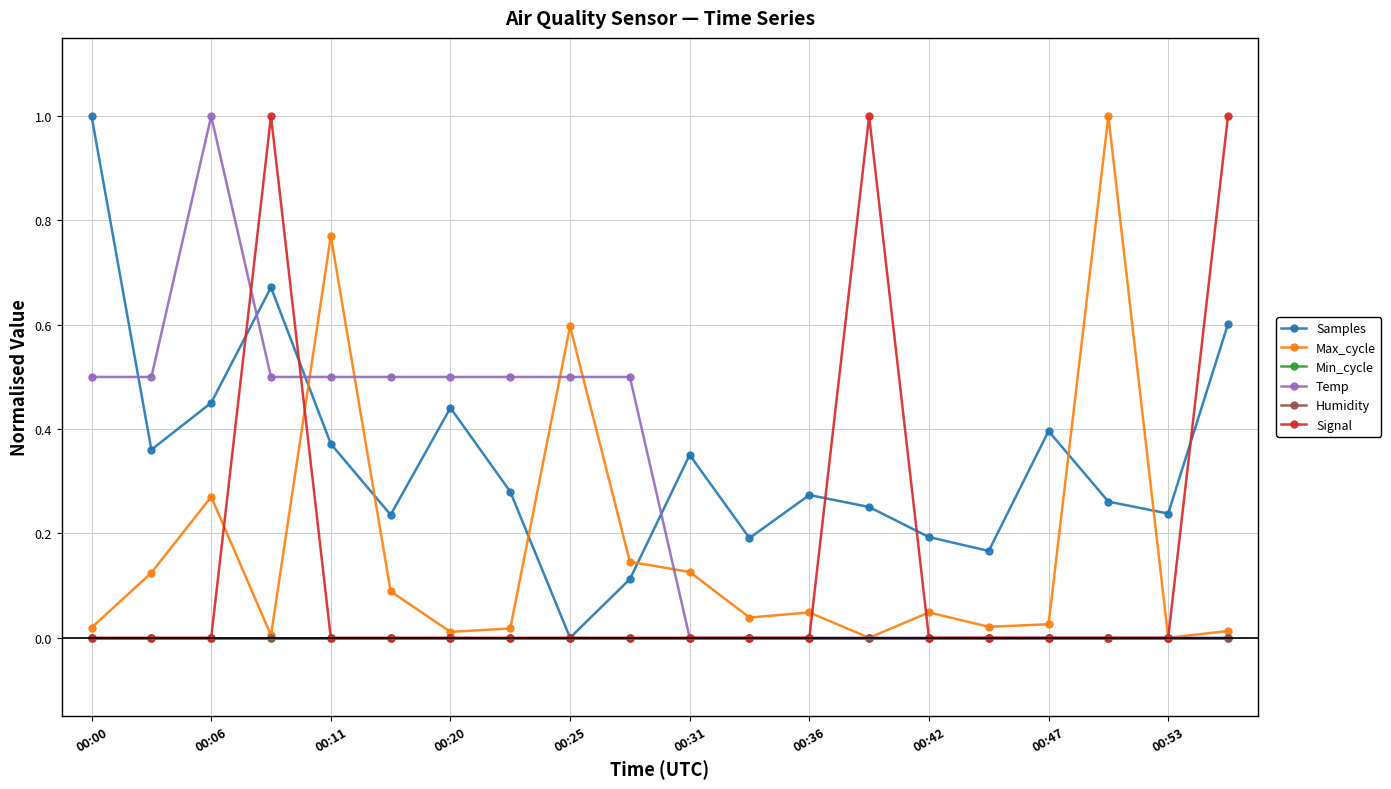

What is the value of the Temp point at the 7th from the left?

0.5